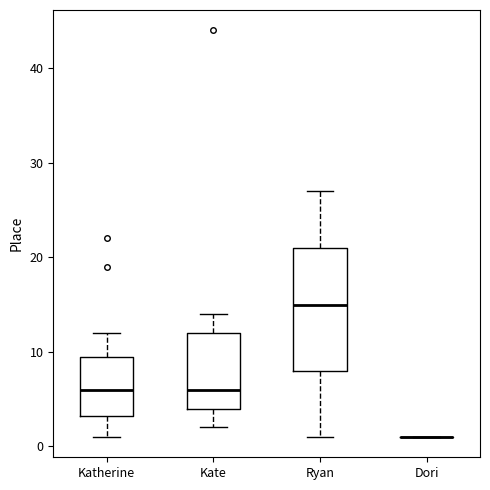

Which box is the tallest, from its lower edge to its upper edge?

Ryan